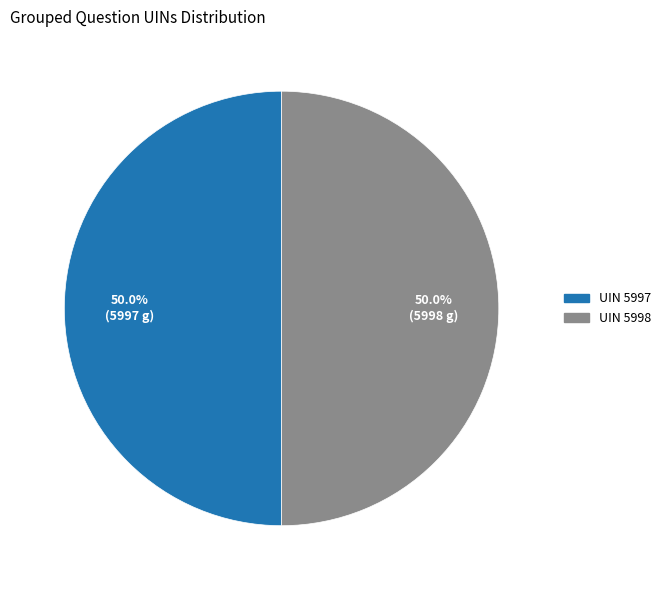

How much of the chart is everything except UIN 5997?

50.0%